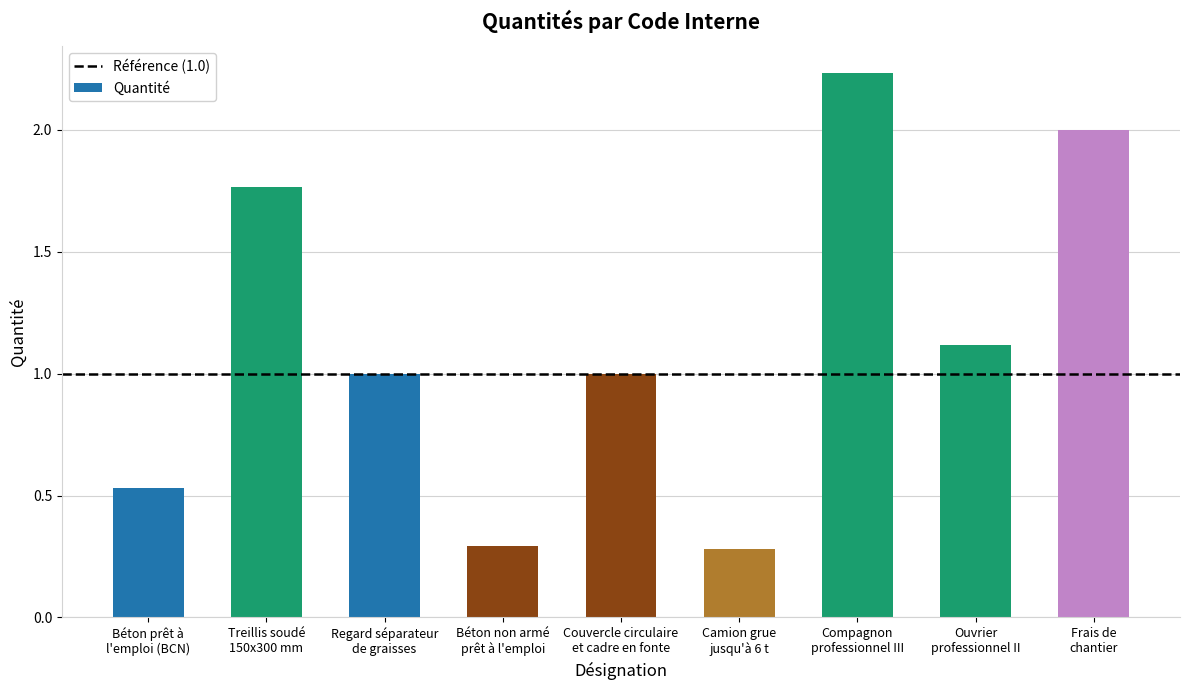

What is the value of the 3rd bar from the left?

1.0